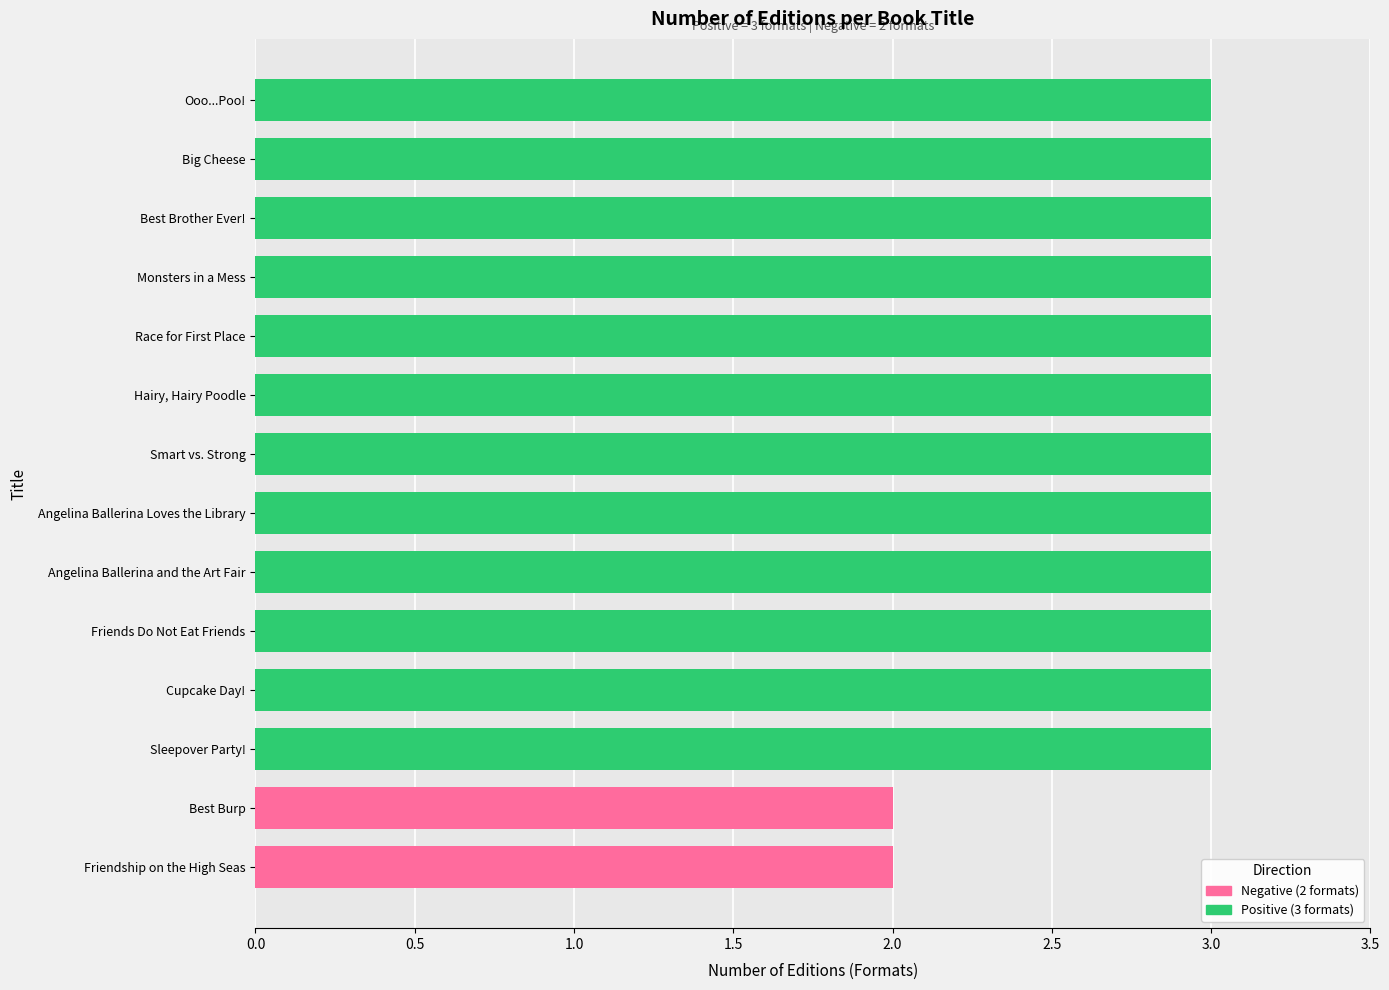

What is the maximum value shown in the chart?

3